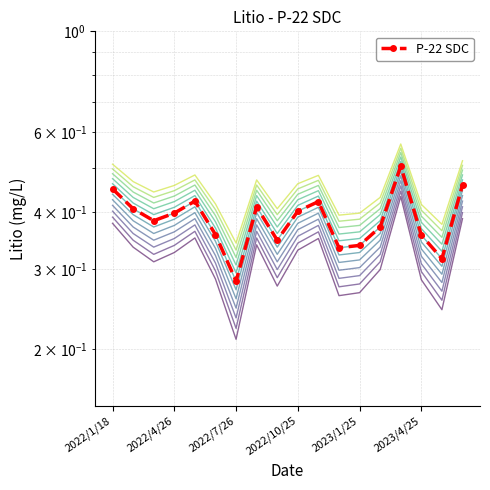

The chart shows a value of 0.2 at 2023/1/25. True or false?

False